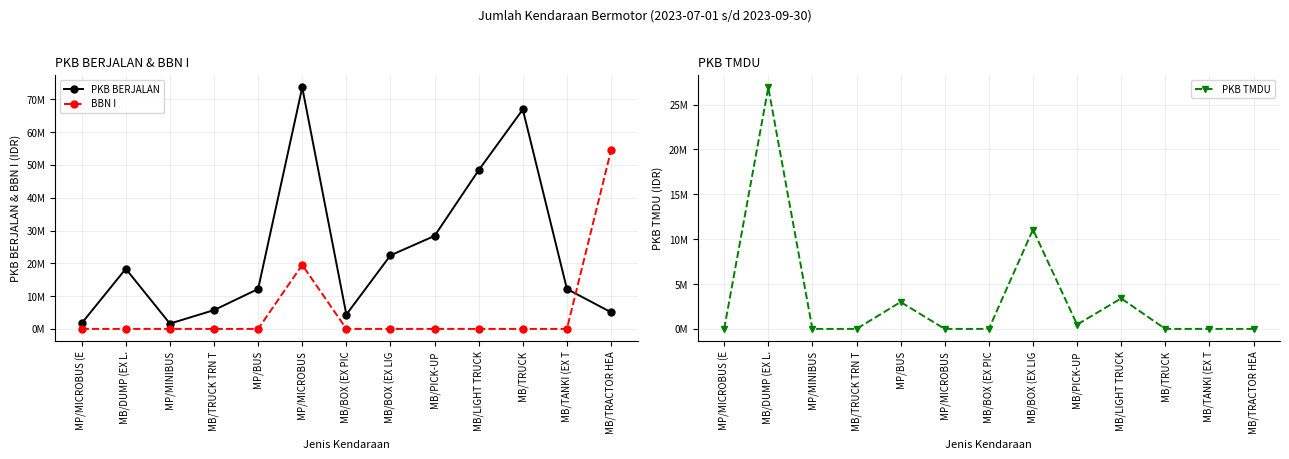

Is it true that PKB TMDU equals 13032299 at MB/BOX (EX PIC?

False